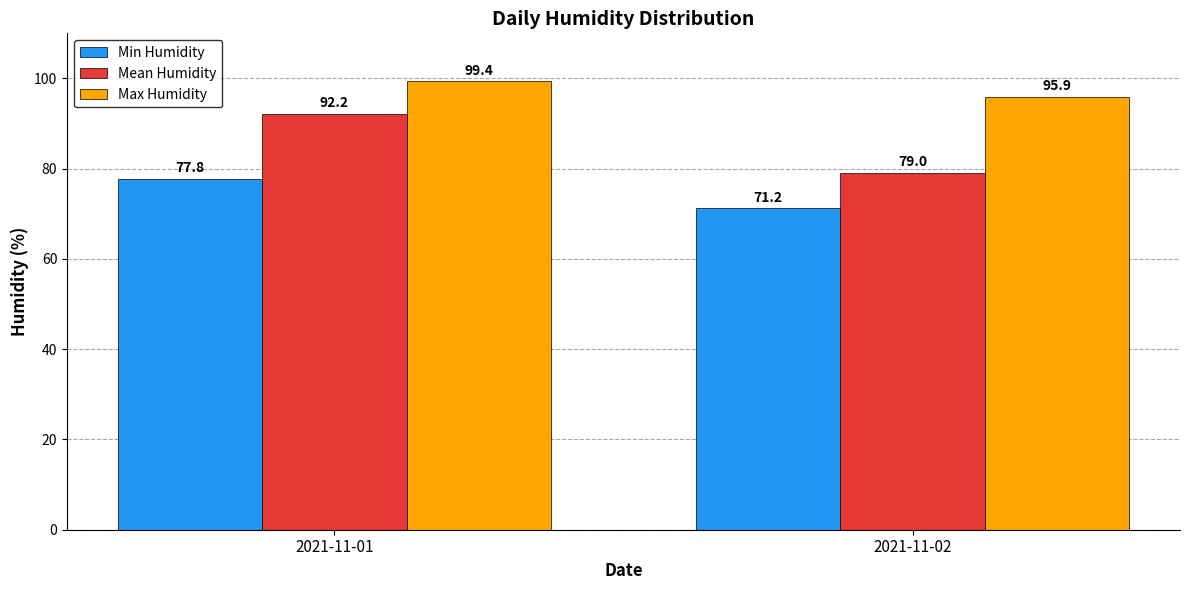

What is the greatest value displayed?

99.4